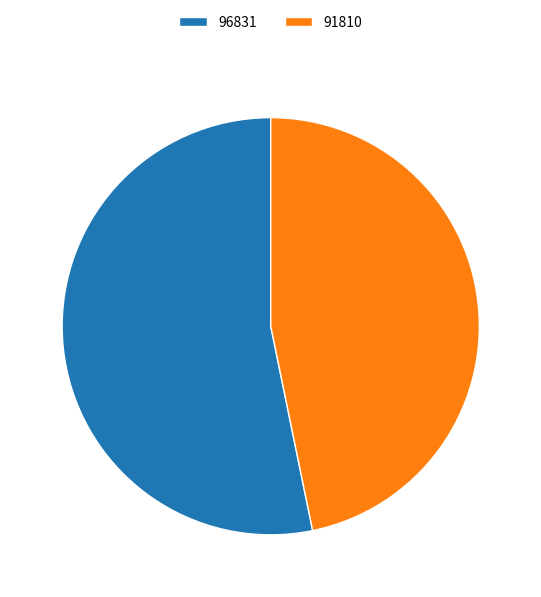

What is the smallest slice in the pie chart?

91810